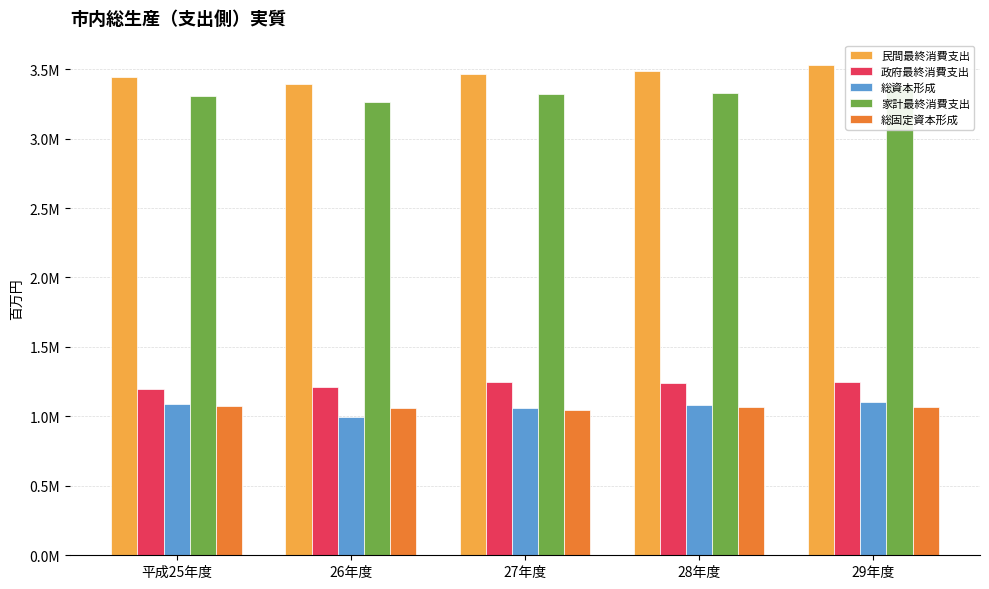

Where is 総資本形成 nearest to the value 1050983?

27年度